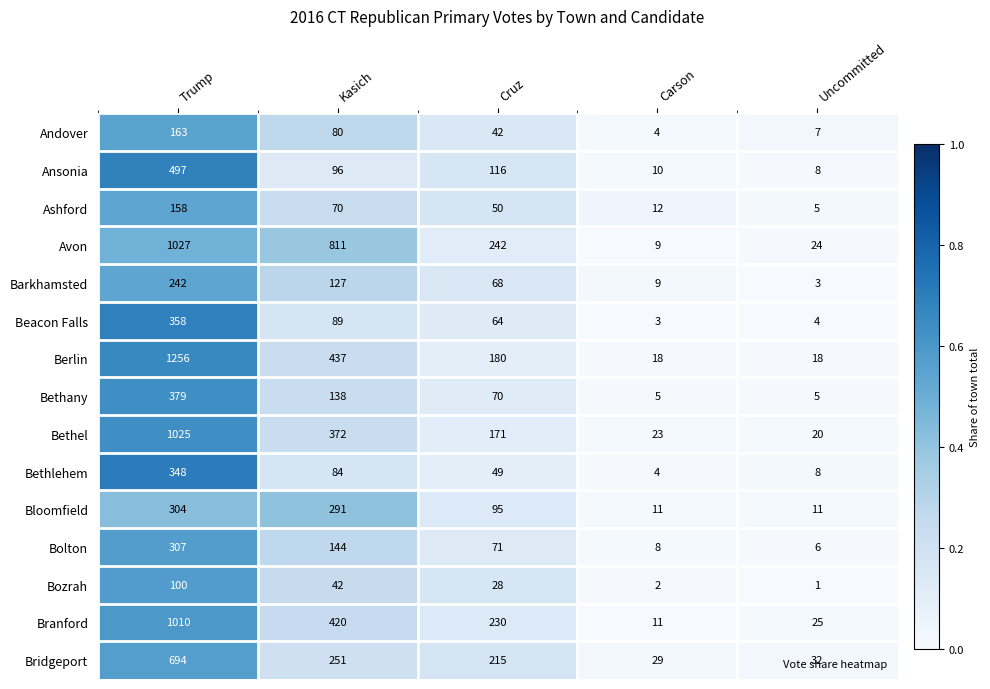

Rank the series by their maximum value, from highest to lowest.

Berlin, Avon, Bethel, Branford, Bridgeport, Ansonia, Bethany, Beacon Falls, Bethlehem, Bolton, Bloomfield, Barkhamsted, Andover, Ashford, Bozrah